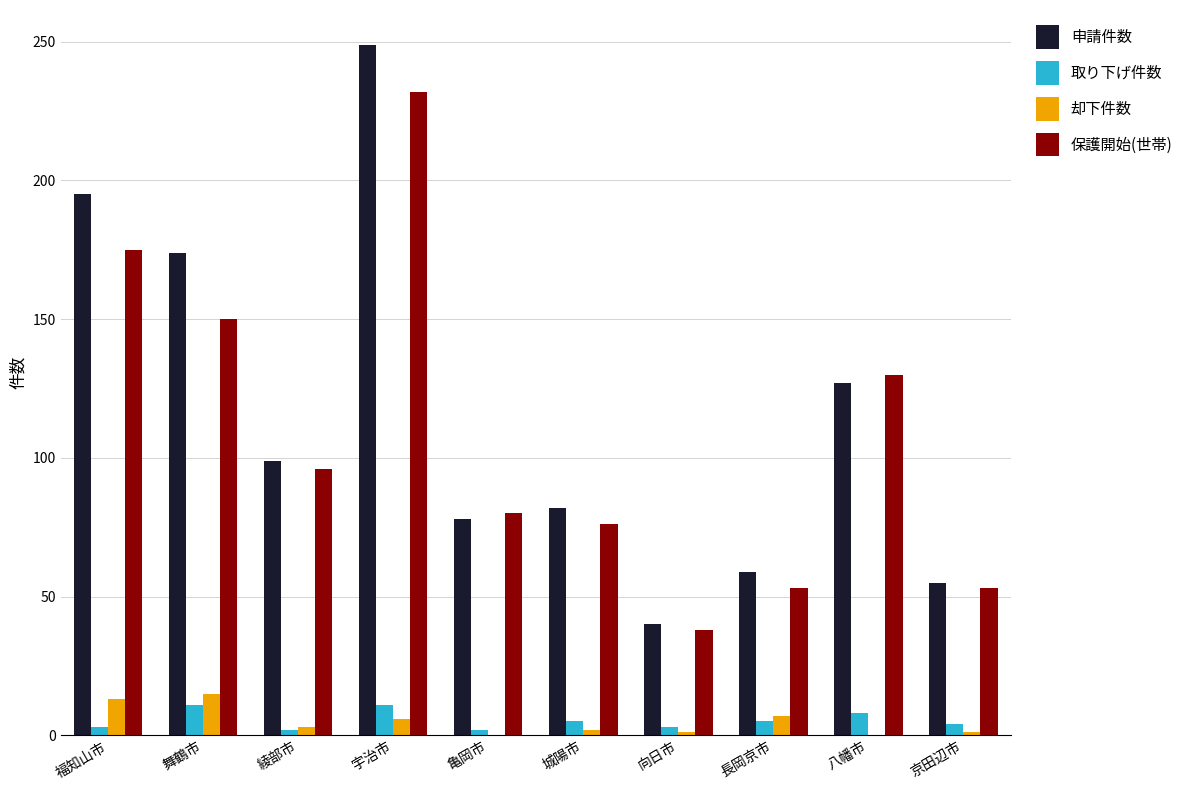

What is the sum of all 取り下げ件数 values?

54